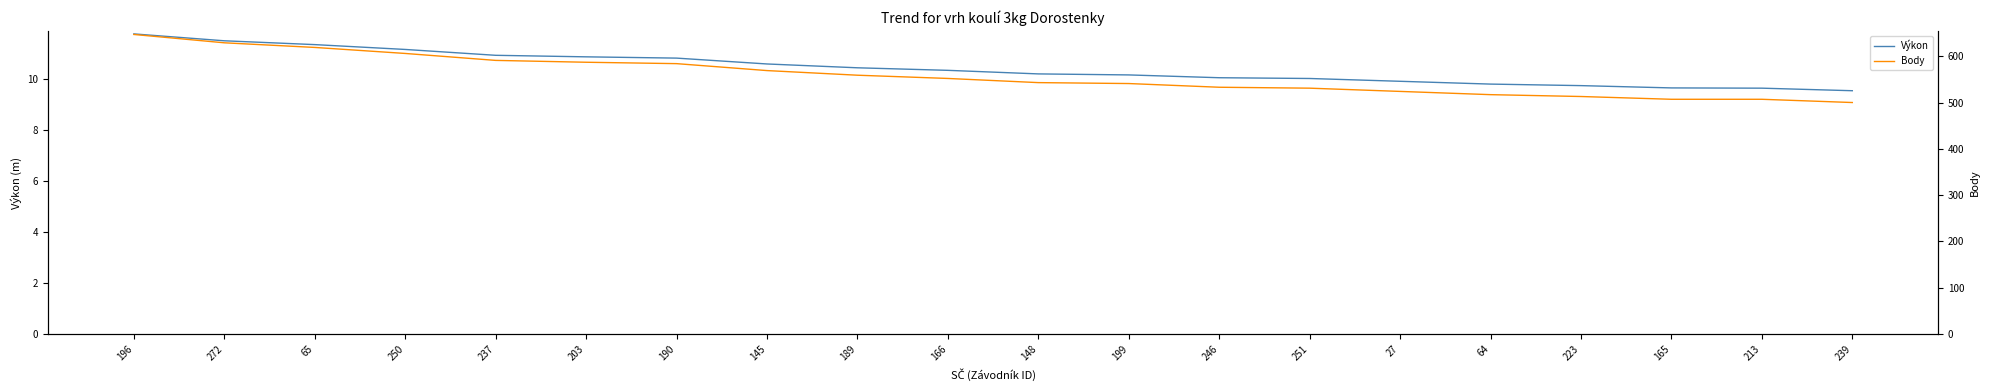

What is the spread (max minus min) of values at 165?

497.3